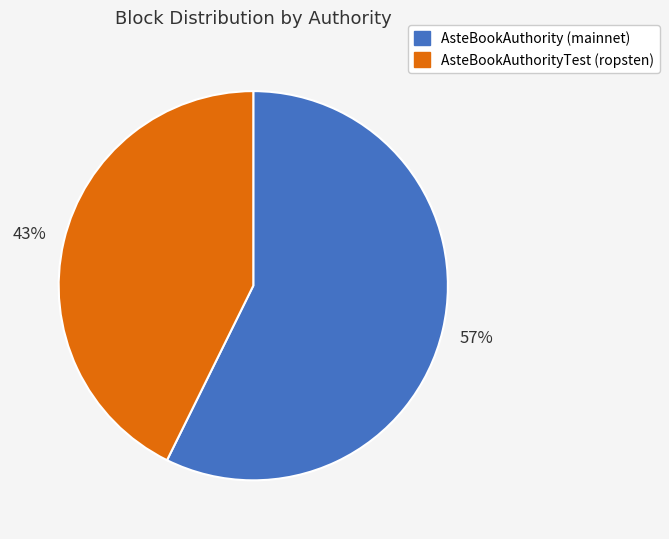

To the nearest percent, what is the combined percentage of AsteBookAuthority (mainnet) and AsteBookAuthorityTest (ropsten)?

100%